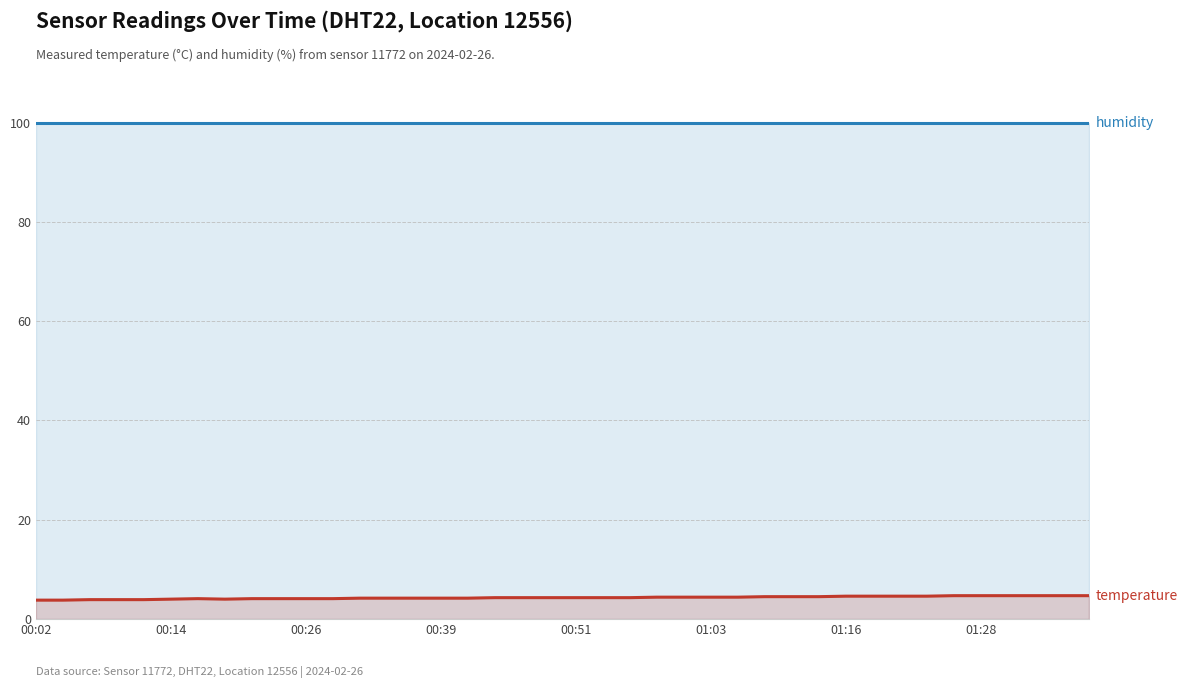

At how many categories does at least one series exceed 88?

40